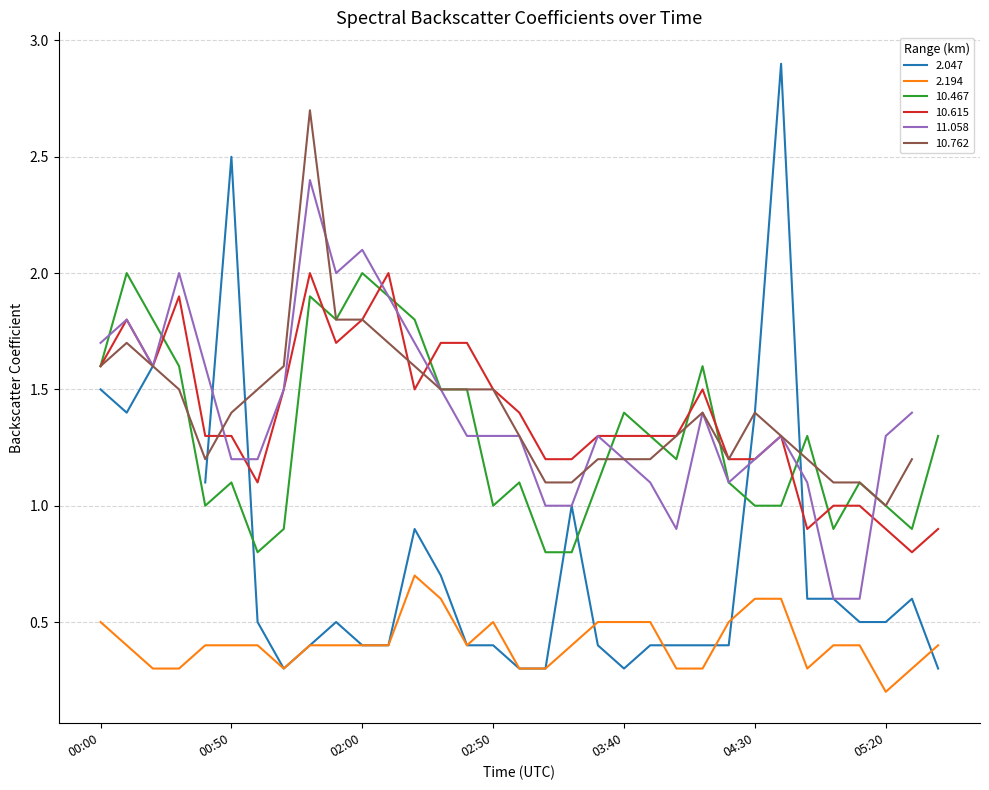

What is the approximate value of 10.615 at 2010/07/25 04:20?

1.2